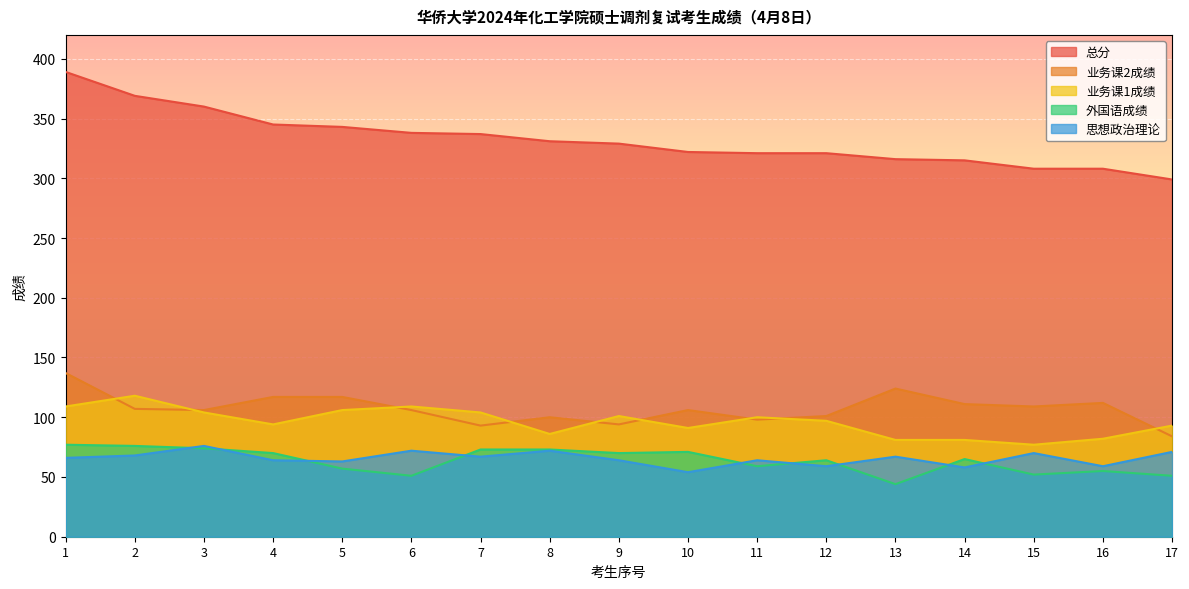

What is the difference between the maximum and minimum values in the 外国语成绩 series?

33